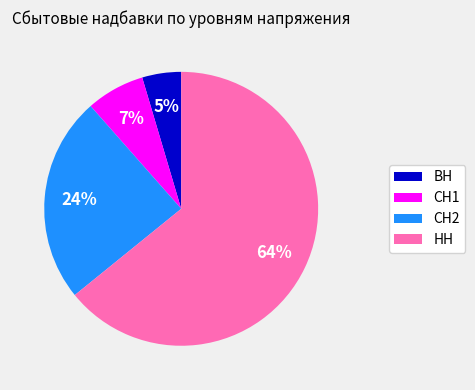

Which category has the smallest portion of the pie?

ВН